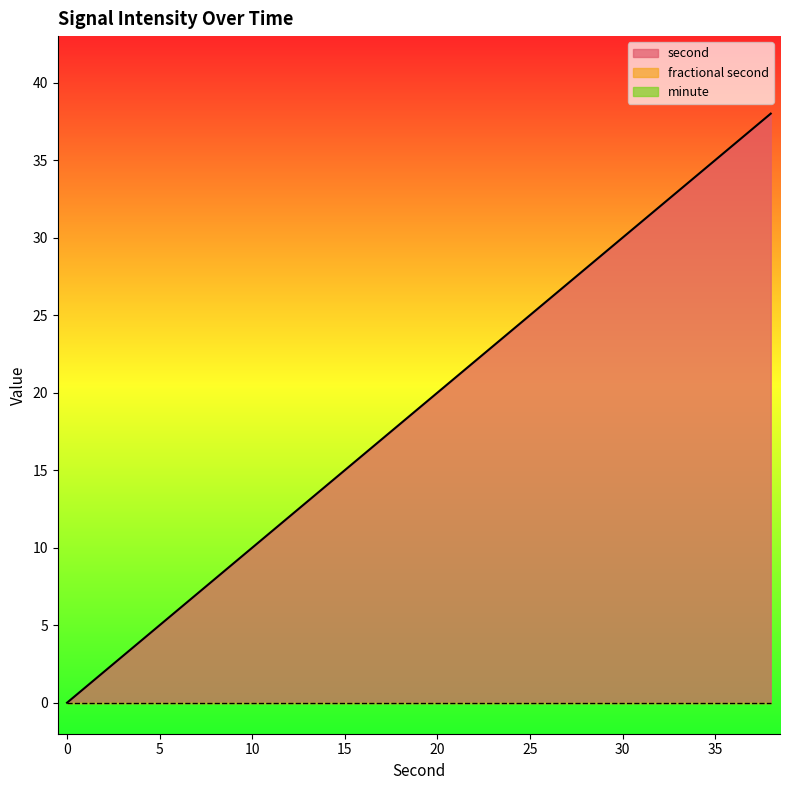

True or false: fractional second has a value of 0 at 28.

True